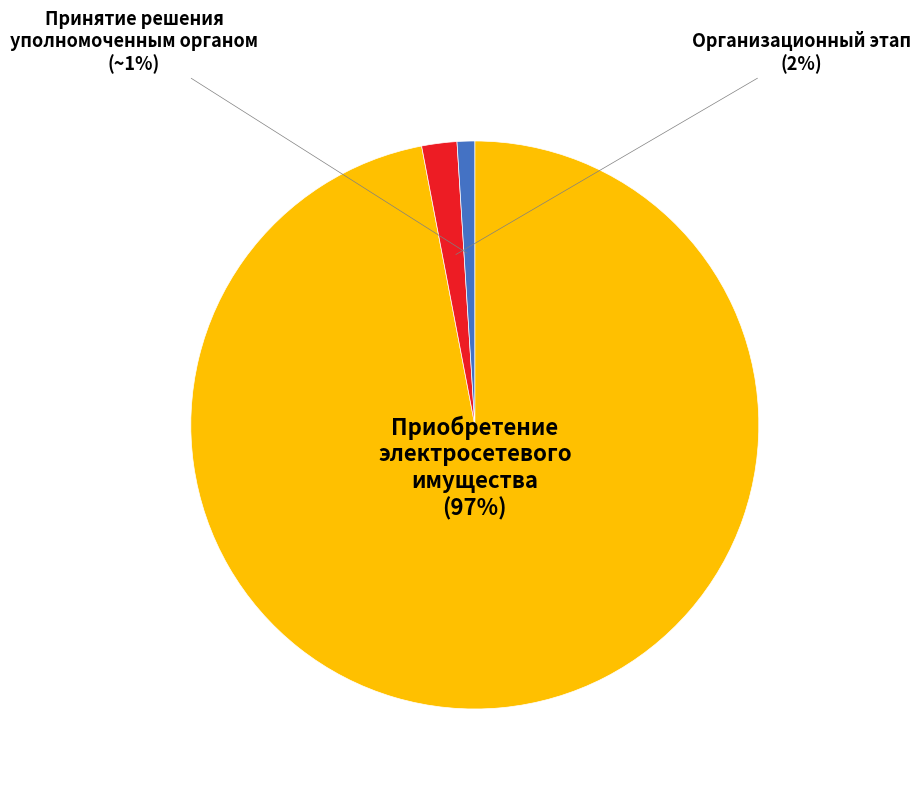

To the nearest percent, what is the difference between the largest and smallest slice percentages?

96%